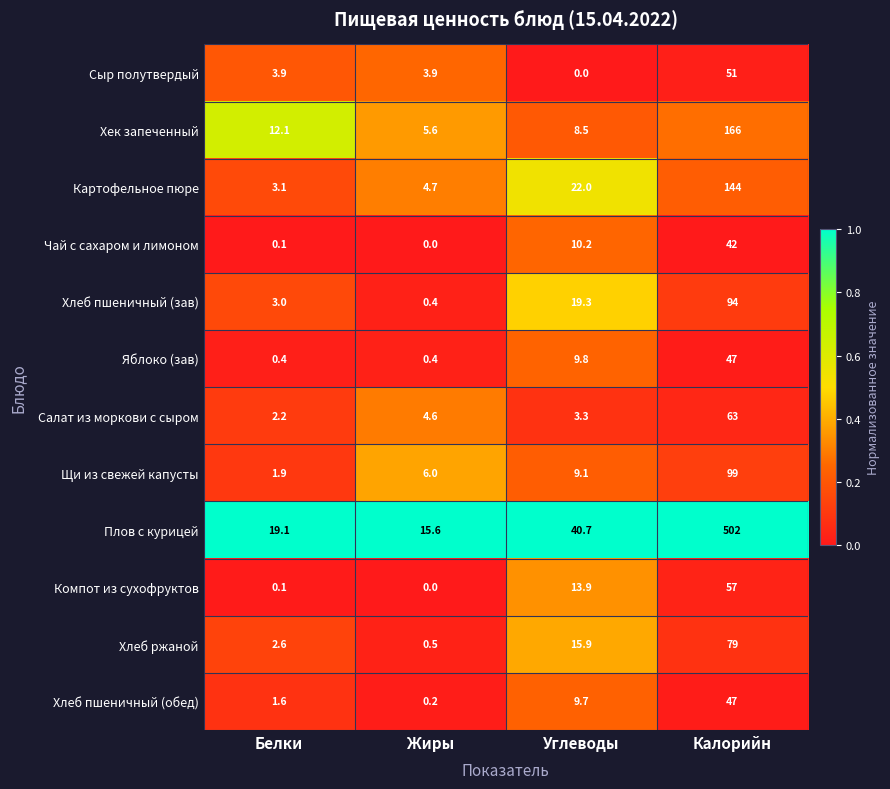

What is the difference between the maximum and minimum values in the Сыр полутвердый series?

51.0